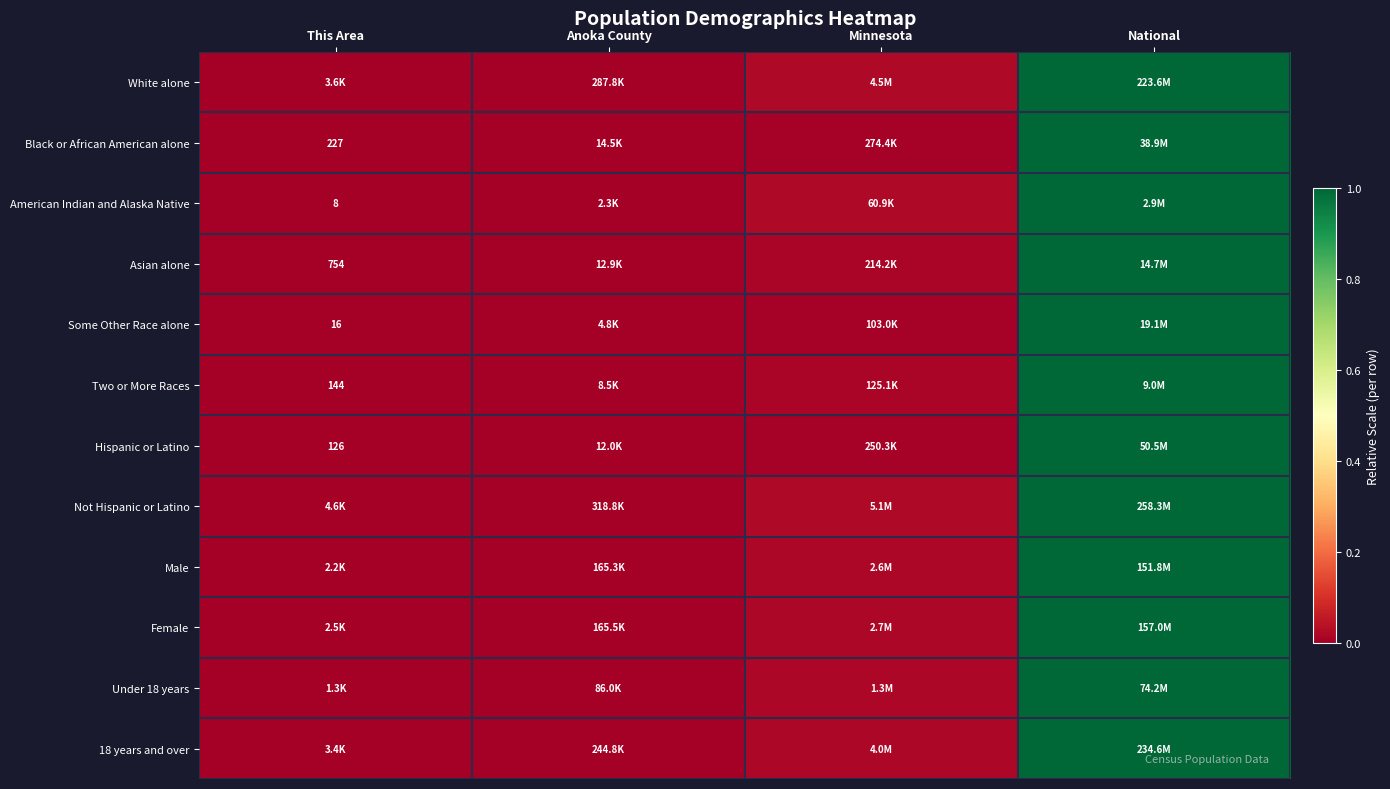

How many categories are shown in the chart?

4